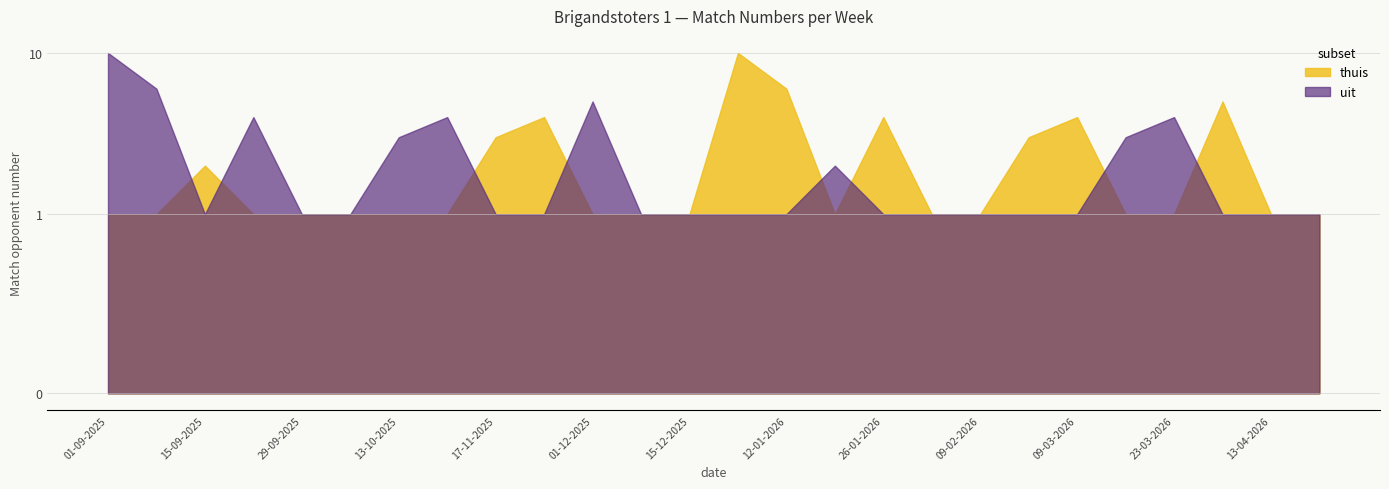

In thuis, how many points are lower than both neighbors (excluding endpoints)?

1